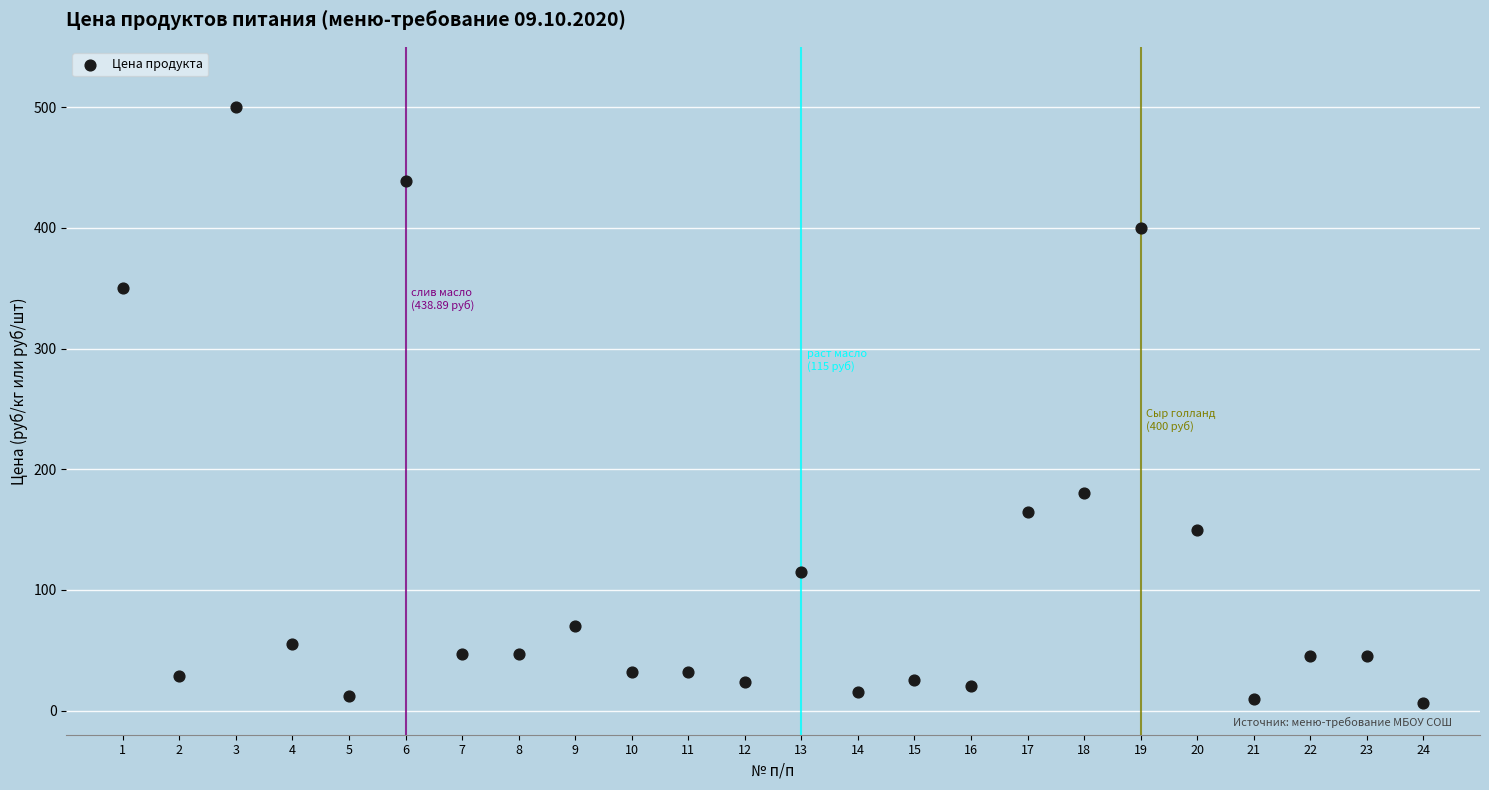

What Y value in the scatter plot is closest to 253?

180.0